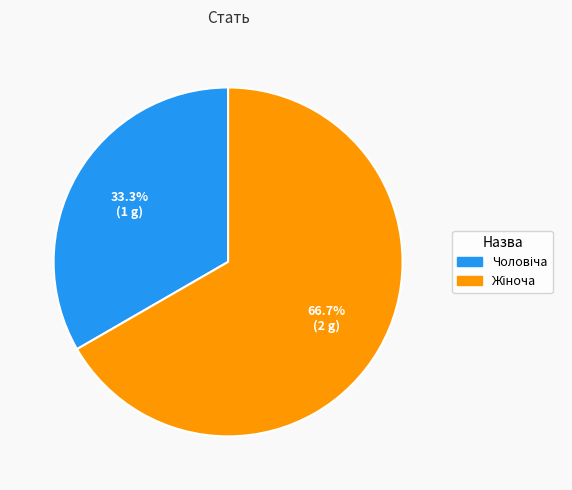

Is there a majority slice in this chart?

Yes